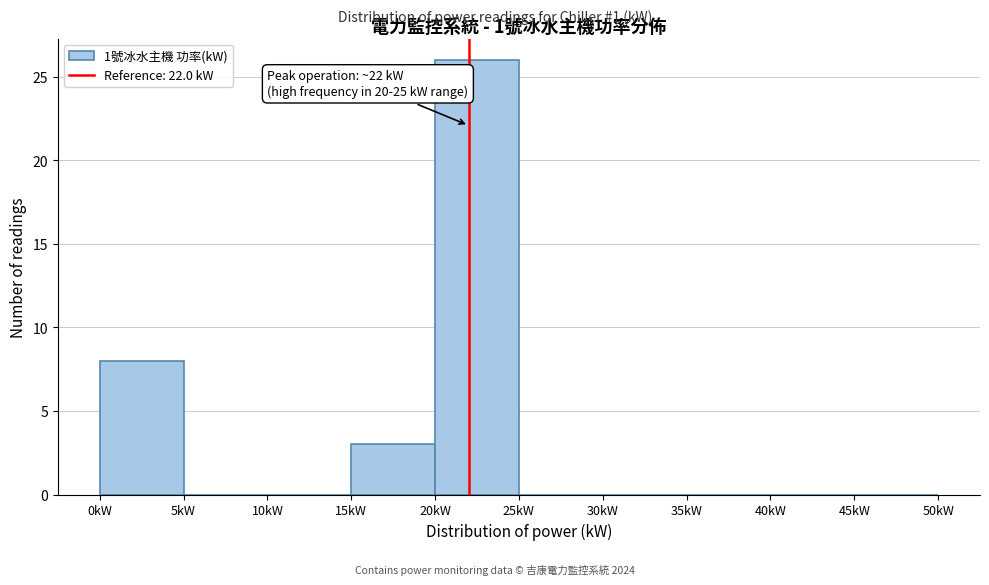

Over which range of the x-axis is the bar tallest?

20 to 25